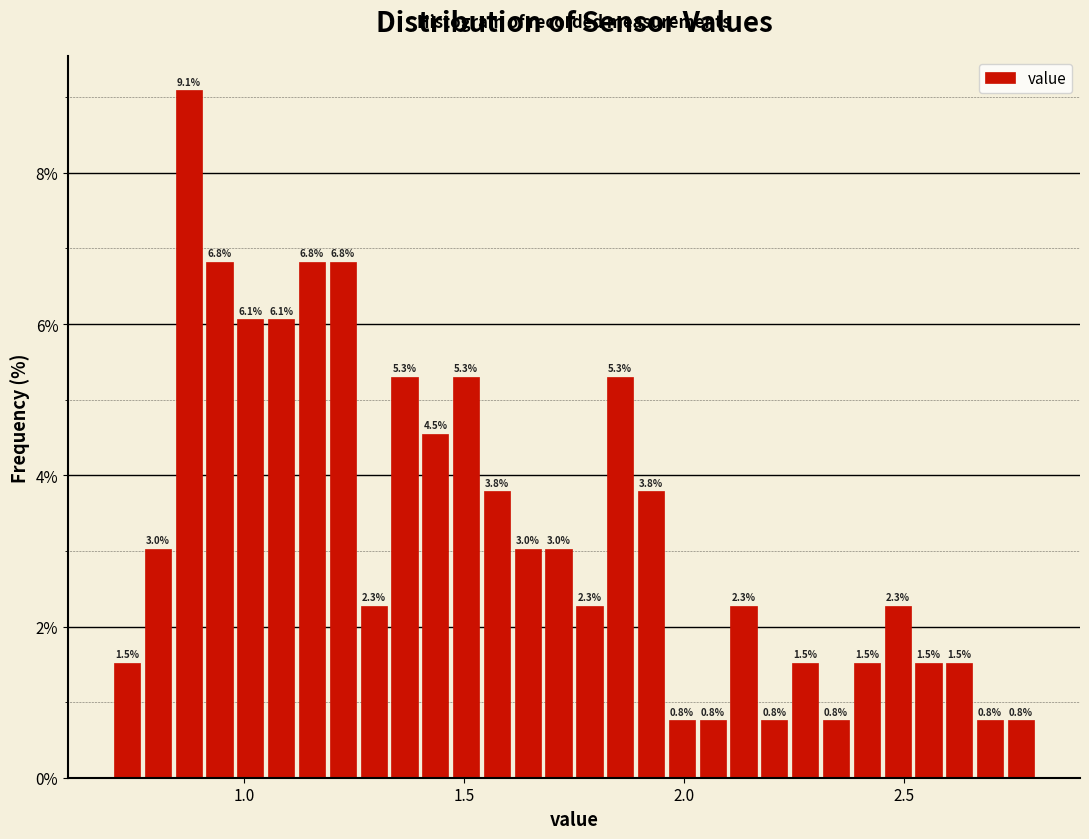

Read against the x-axis, roughly where is the centre of the tallest bar?

0.90